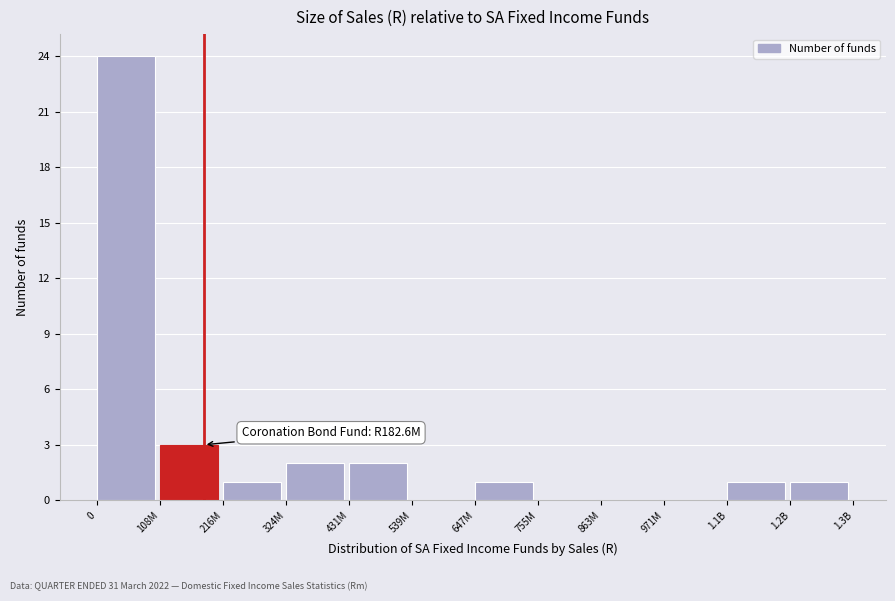

Reading left to right, transcribe all the data shown in this chart.

0=24	108M=3	216M=1	324M=2	431M=2	539M=0	647M=1	755M=0	863M=0	971M=0	1.1B=1	1.2B=1